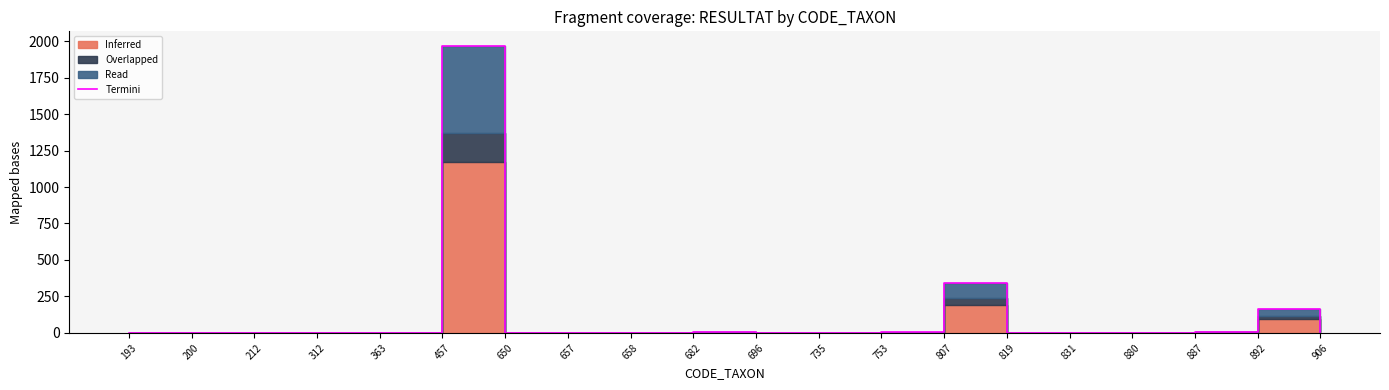

How many values exceed 2?

7